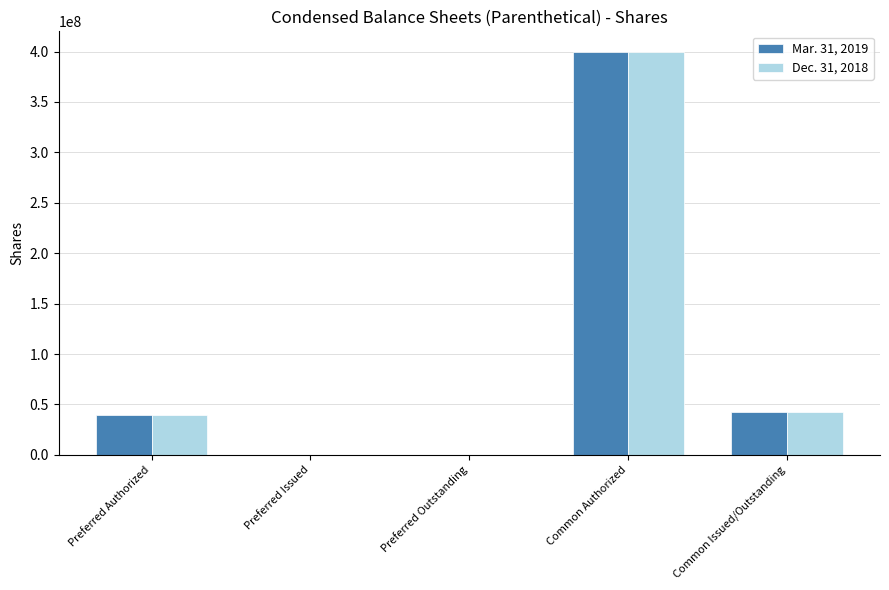

Count the number of categories in the chart.

5